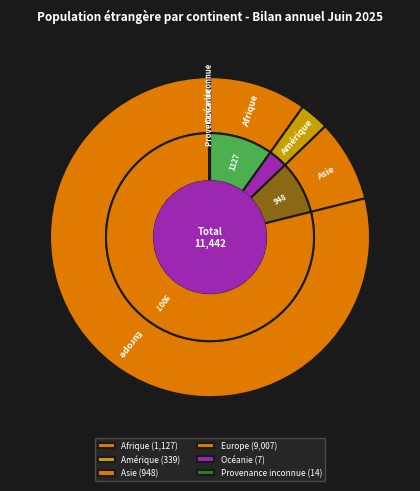

Is Europe the majority of the pie?

Yes